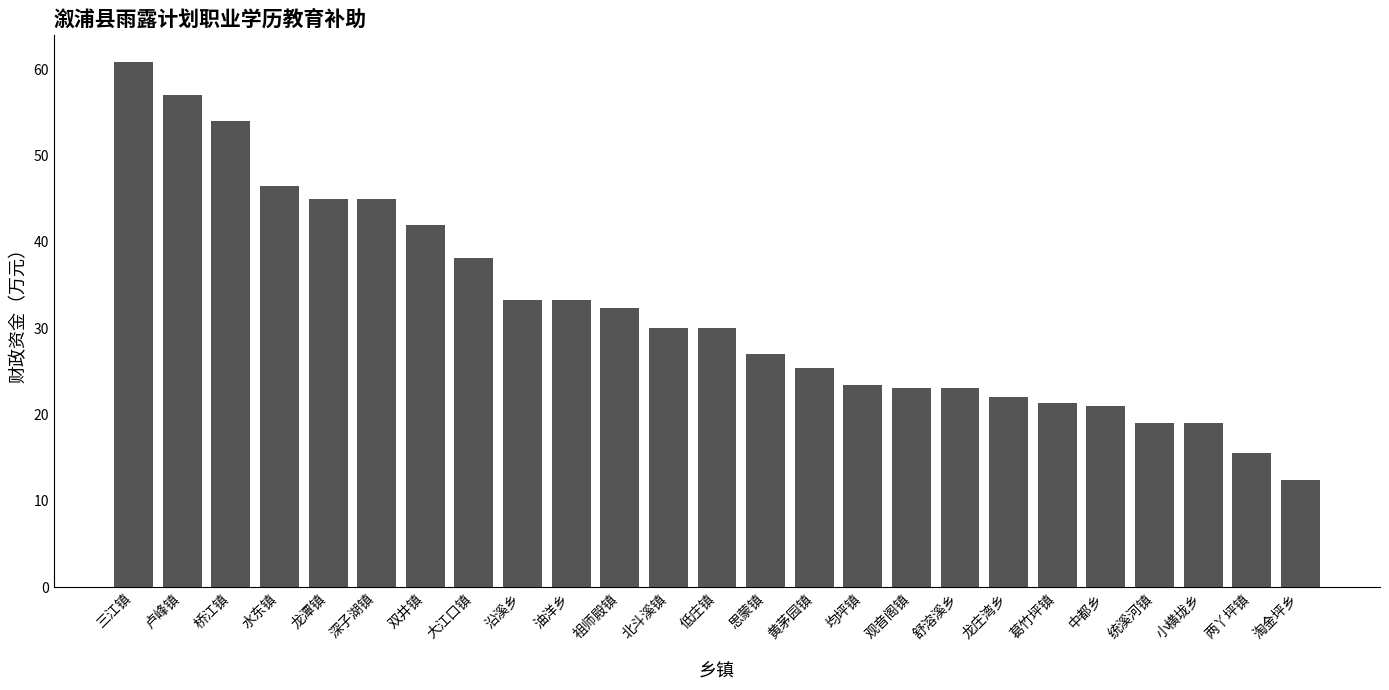

True or false: the data shows 23.1 at 舒溶溪乡.

True